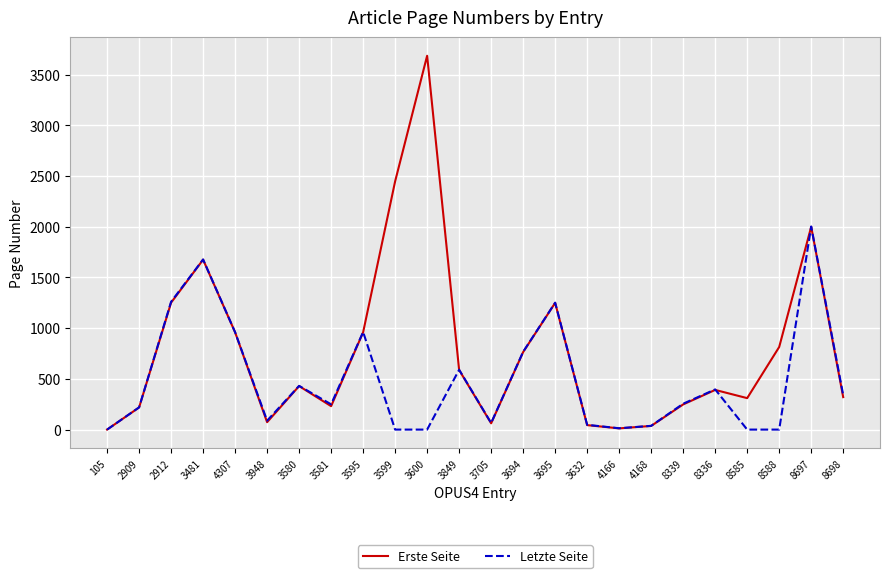

True or false: Letzte Seite has more than 1 interior local peaks.

True